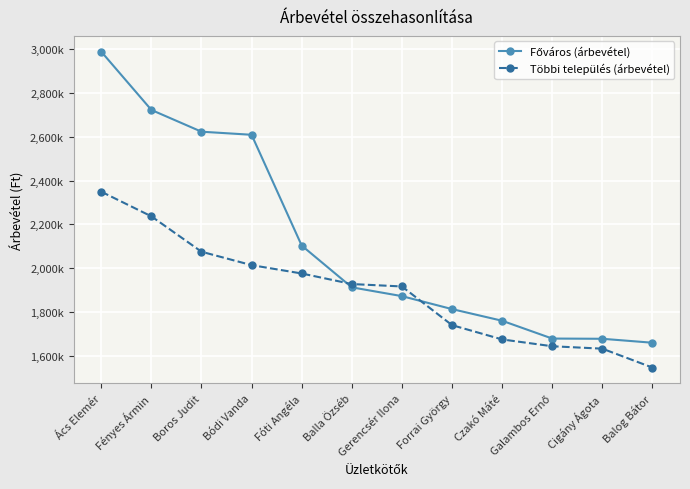

Read the Többi település (árbevétel) value at Czakó Máté.

1677000